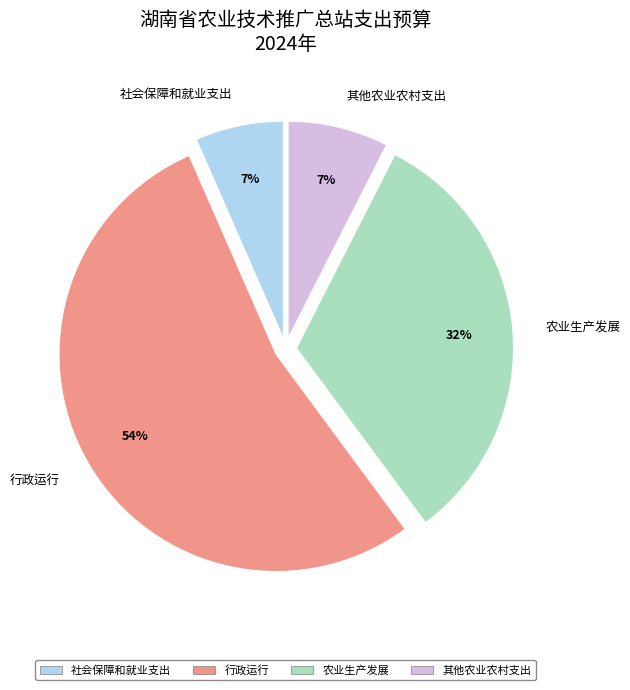

To the nearest percent, what is the combined percentage of 社会保障和就业支出 and 其他农业农村支出?

14%